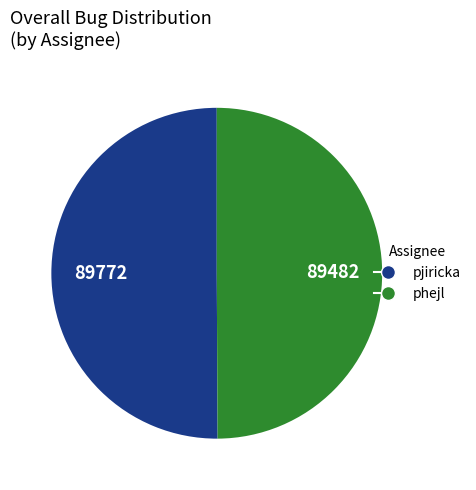

What is the ratio of the value at pjiricka to the value at phejl?

1.0